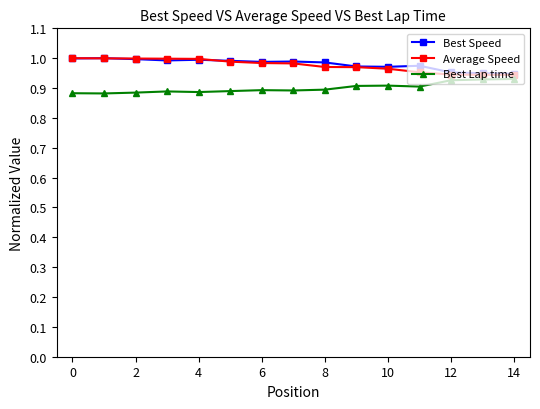

At how many categories does at least one series exceed 0?

15